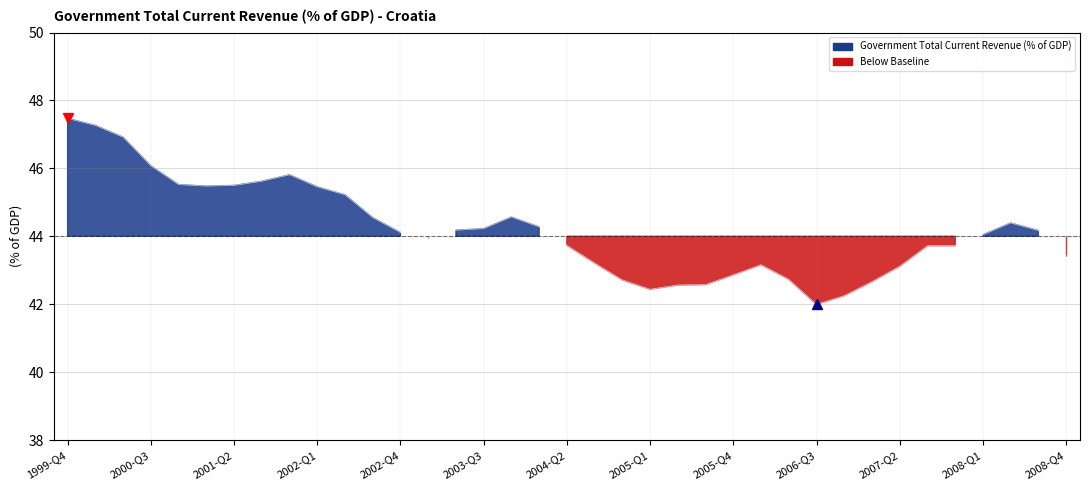

Reading right to left, extract all data points from this chart.

2008-Q4=43.4	2008-Q3=44.2	2008-Q2=44.4	2008-Q1=44.0	2007-Q4=43.7	2007-Q3=43.7	2007-Q2=43.1	2007-Q1=42.7	2006-Q4=42.3	2006-Q3=42.0	2006-Q2=42.7	2006-Q1=43.2	2005-Q4=42.9	2005-Q3=42.6	2005-Q2=42.6	2005-Q1=42.4	2004-Q4=42.7	2004-Q3=43.2	2004-Q2=43.7	2004-Q1=44.3	2003-Q4=44.6	2003-Q3=44.2	2003-Q2=44.2	2003-Q1=44.0	2002-Q4=44.1	2002-Q3=44.5	2002-Q2=45.2	2002-Q1=45.5	2001-Q4=45.8	2001-Q3=45.6	2001-Q2=45.5	2001-Q1=45.5	2000-Q4=45.5	2000-Q3=46.1	2000-Q2=46.9	2000-Q1=47.3	1999-Q4=47.5